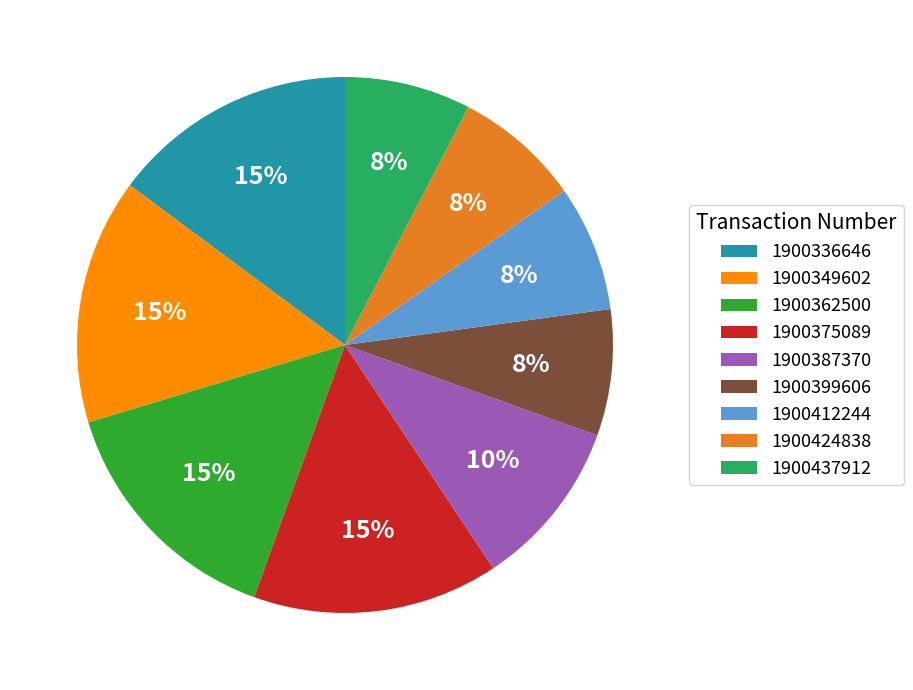

True or false: 1900375089 accounts for 23% of the total.

False